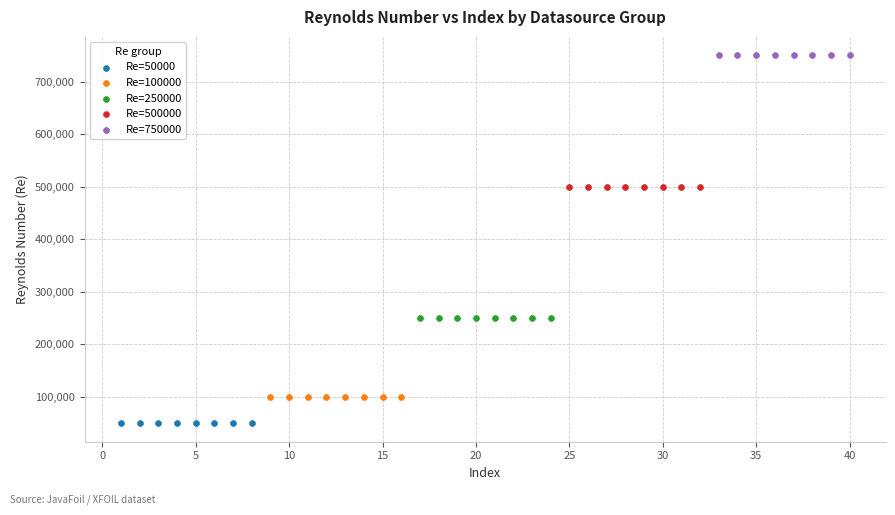

Which series contains the lowest Y value?

Re=50000